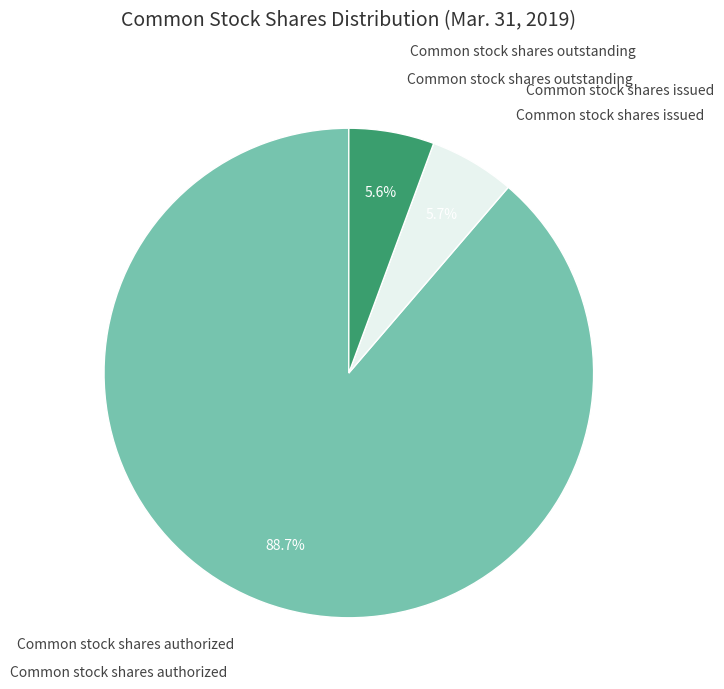

To the nearest percent, what is the difference between the largest and smallest slice percentages?

83%